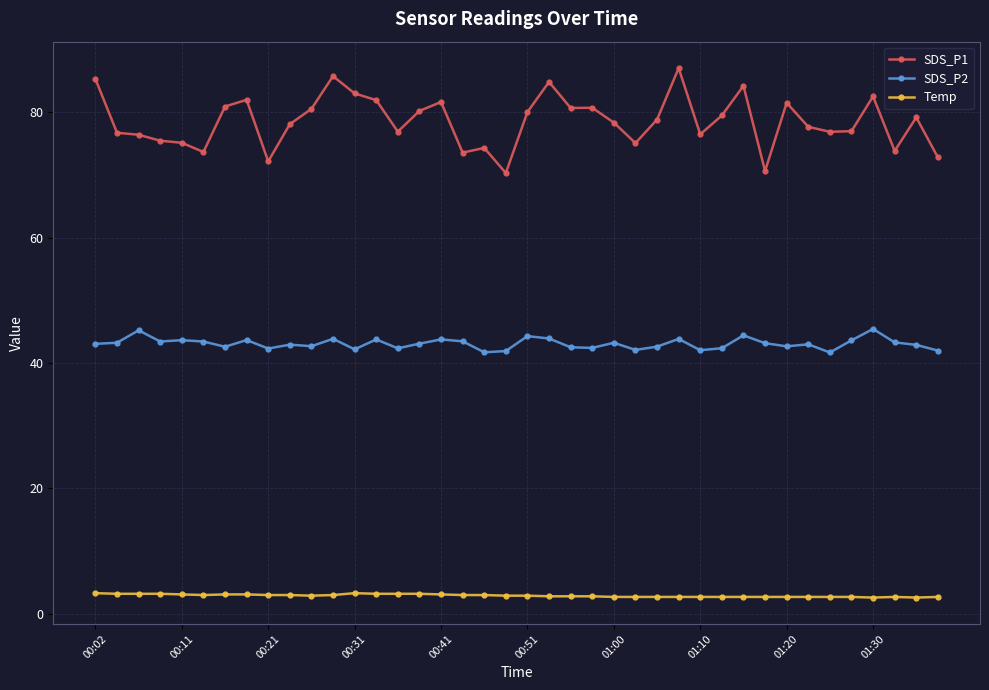

Rank the series by their maximum value, from highest to lowest.

SDS_P1, SDS_P2, Temp